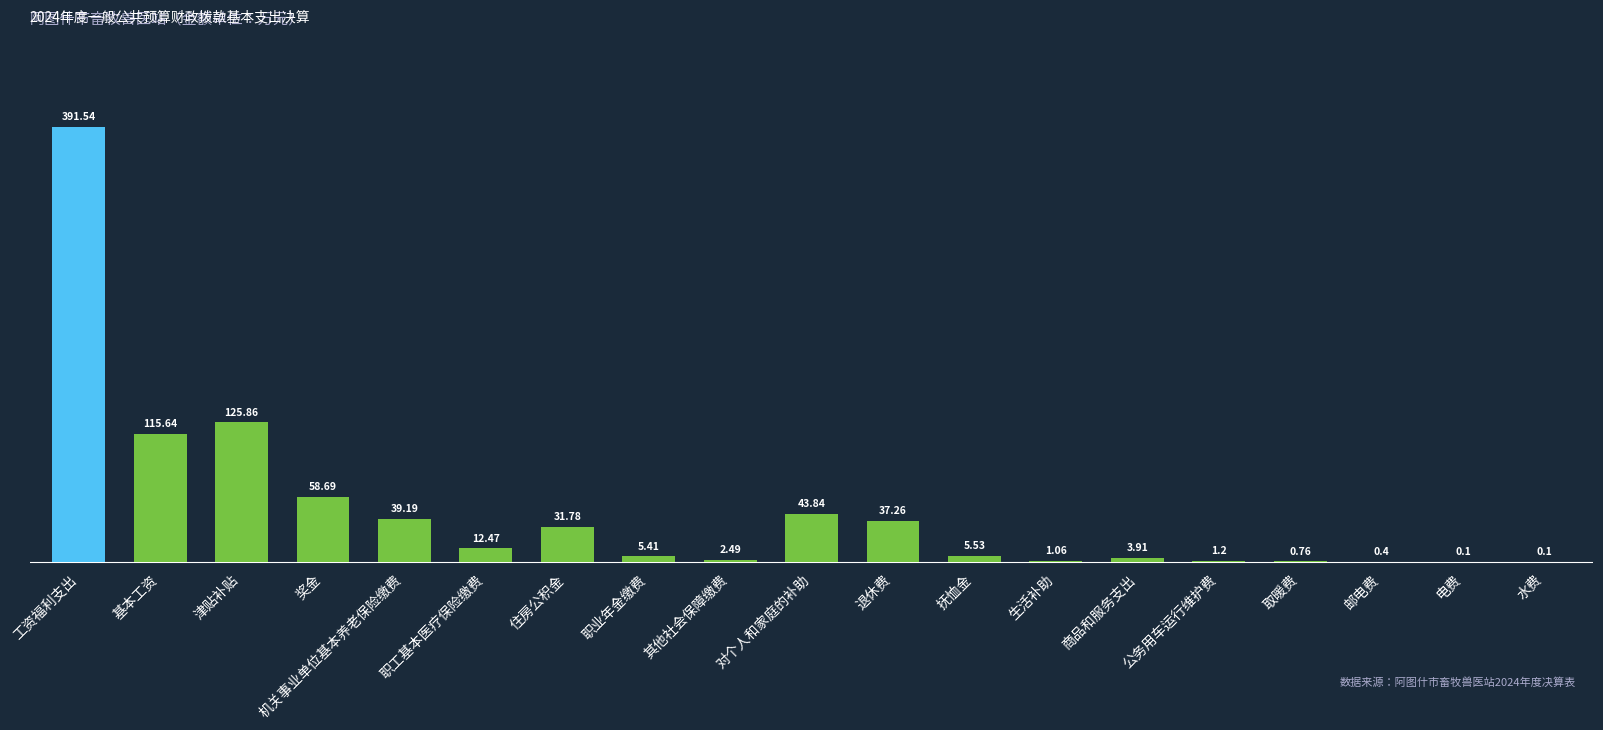

Approximately how many times larger is the value at 机关事业单位基本养老保险缴费 compared to 其他社会保障缴费?

15.7